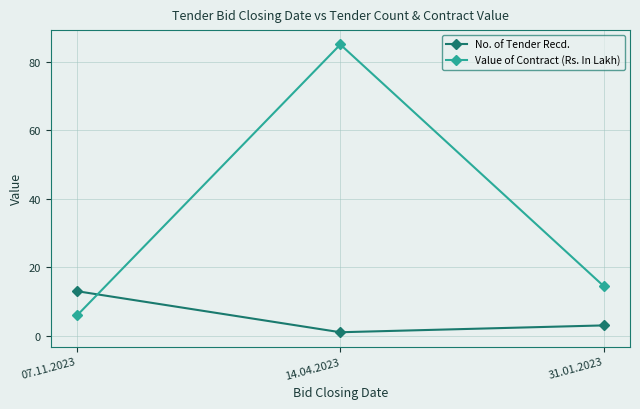

At which label does No. of Tender Recd. reach its minimum?

14.04.2023